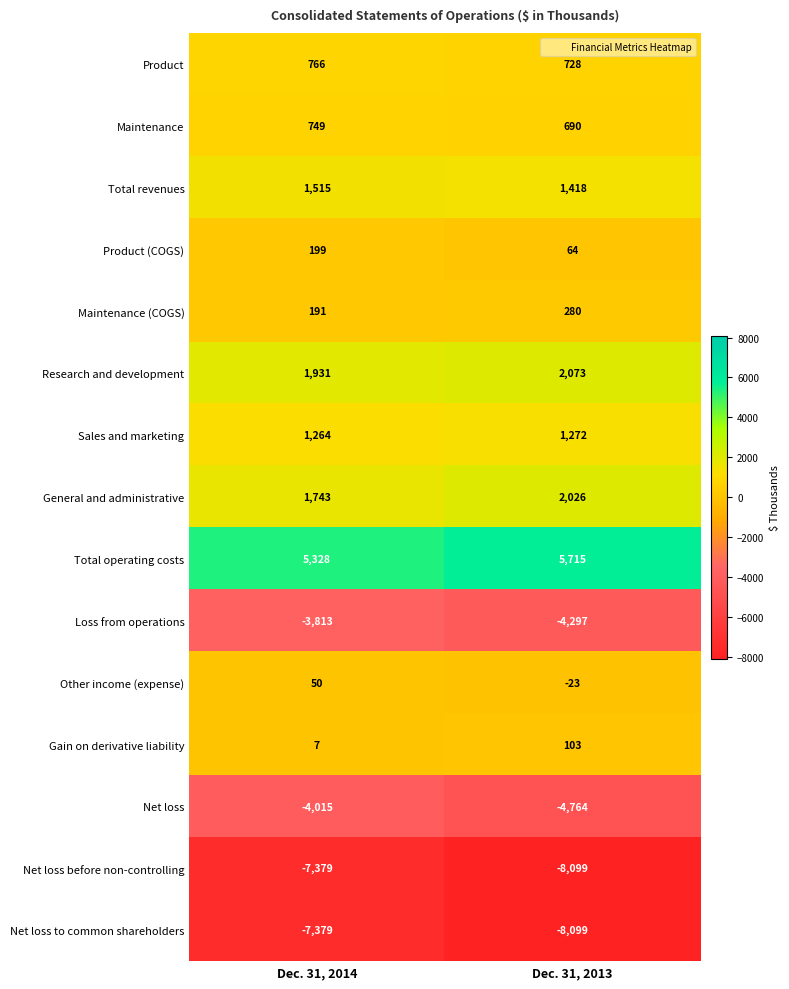

What is the spread (max minus min) of values at Dec. 31, 2013?

13814